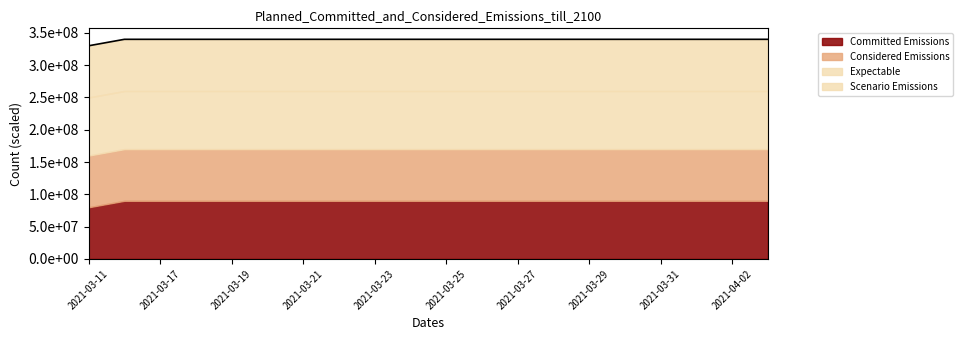

True or false: there are more than 1 points higher than both neighbors.

False